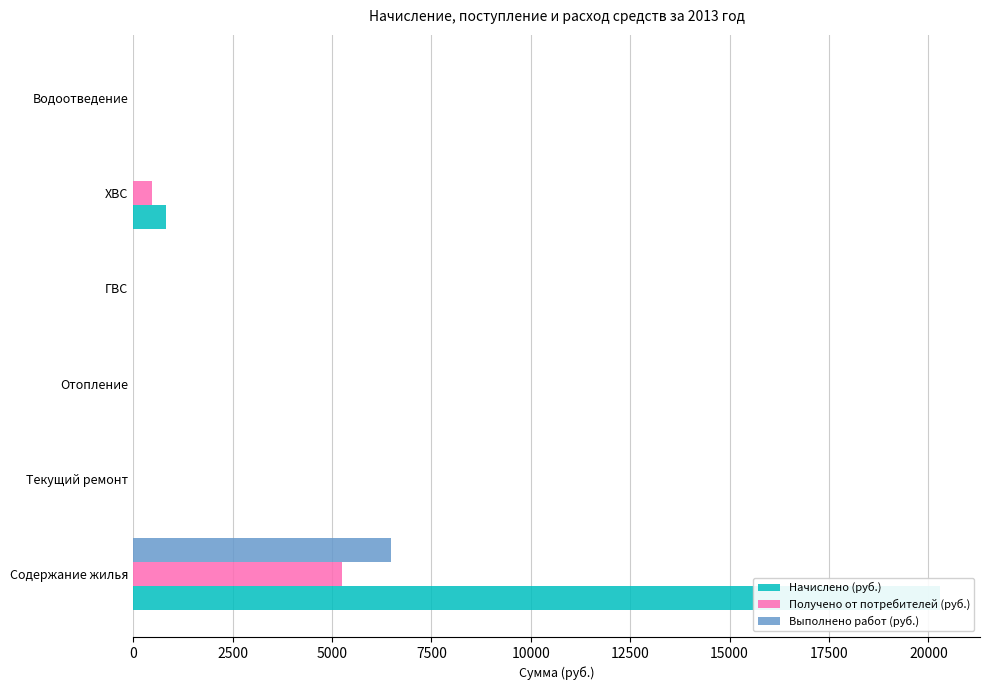

Is the value of Выполнено работ (руб.) at ХВС greater than the value of Начислено (руб.) at Содержание жилья?

No